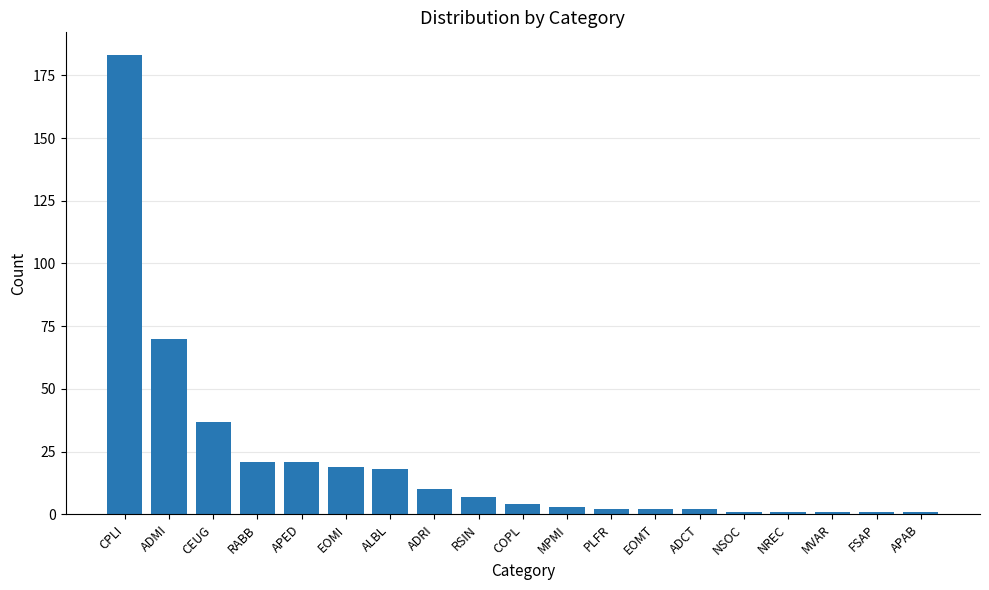

Reading right to left, list all the values displayed in this chart.

1	1	1	1	1	2	2	2	3	4	7	10	18	19	21	21	37	70	183